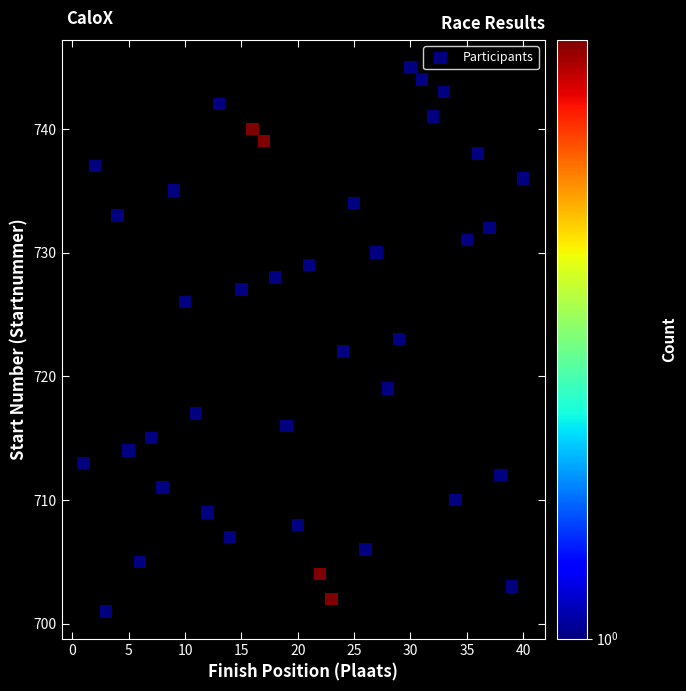

What is the range of Y values (max minus min)?

44